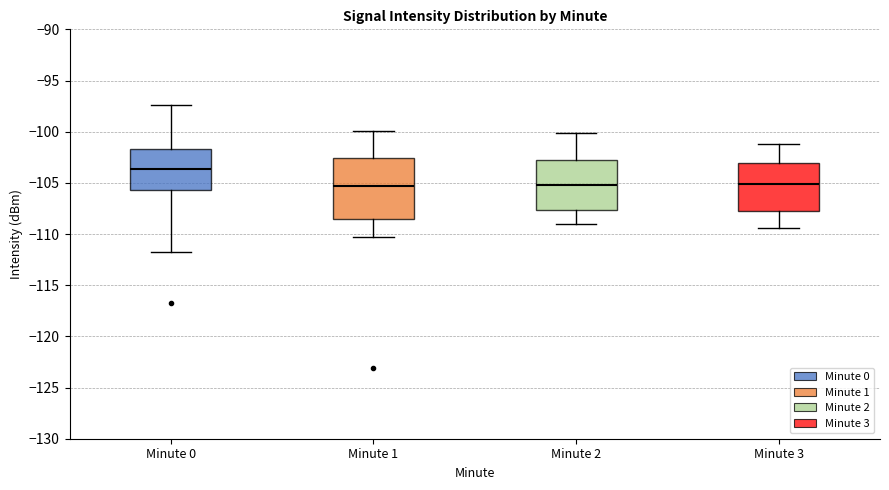

Reading left to right, transcribe this box plot: for each box, give where its median line is, the range the box spans, and where its two whiskers end, as read against the y-axis. The values are not printed on the chart, so give them approximately, as read against the axis.

Minute 0: median -103.5, box -105.5 to -101.5, whiskers -111.5 to -97.5
Minute 1: median -105.5, box -108.5 to -102.5, whiskers -110.5 to -100.0
Minute 2: median -105.0, box -107.5 to -103.0, whiskers -109.0 to -100.0
Minute 3: median -105.0, box -107.5 to -103.0, whiskers -109.5 to -101.0